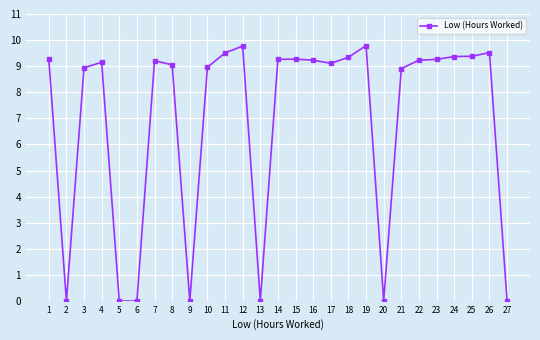

What is the difference between the second highest and second lowest values?

9.8